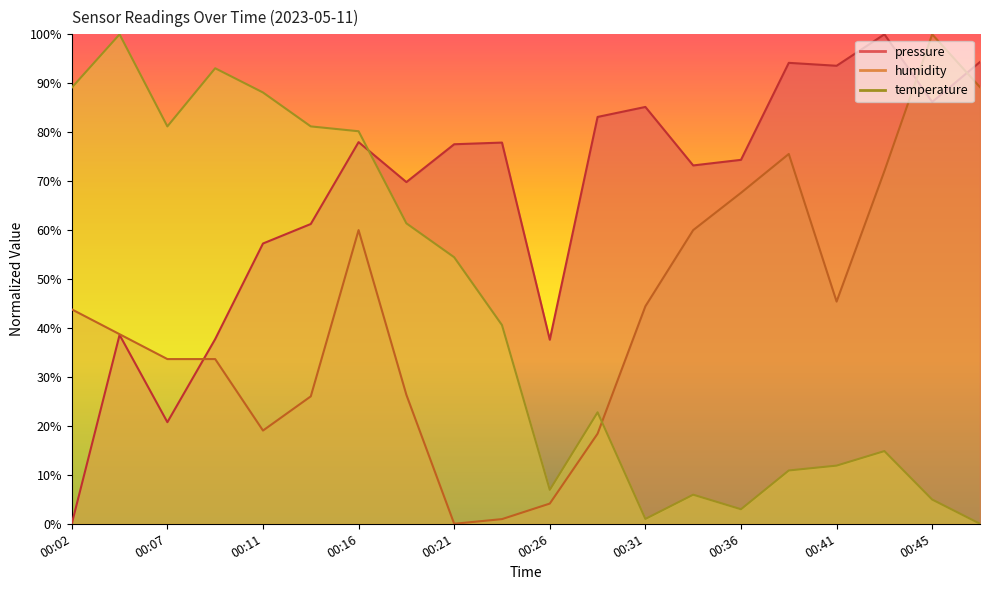

True or false: temperature and pressure cross at least once.

True